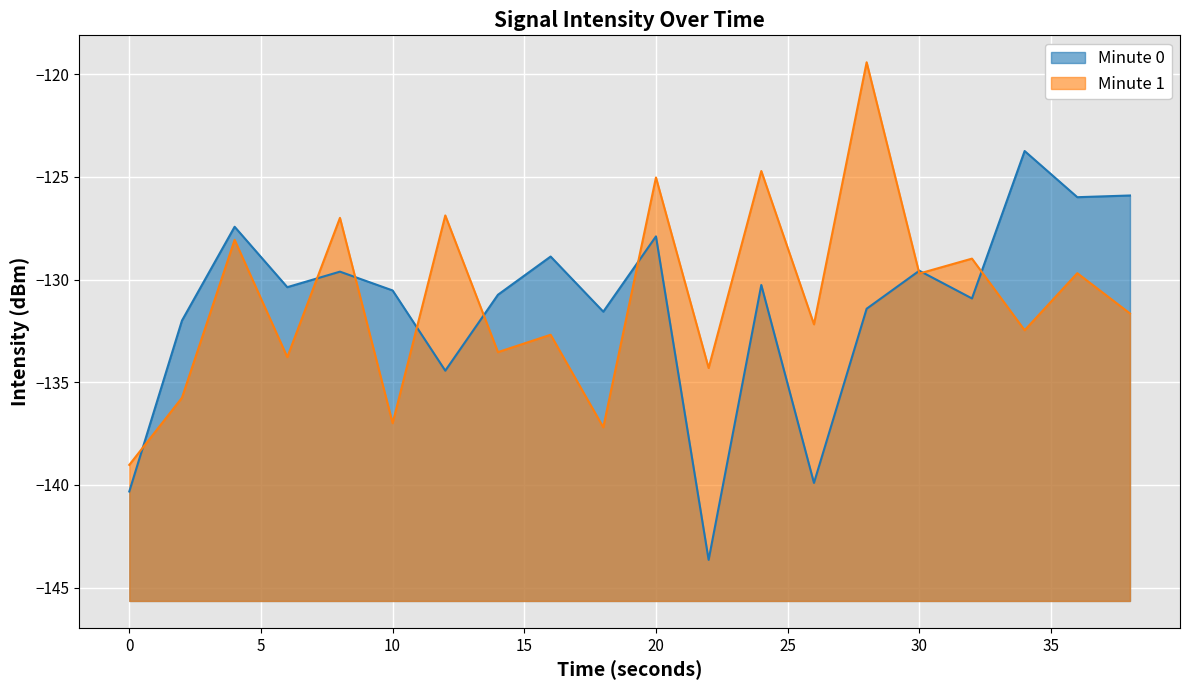

True or false: the data has more than 2 interior local peaks.

True